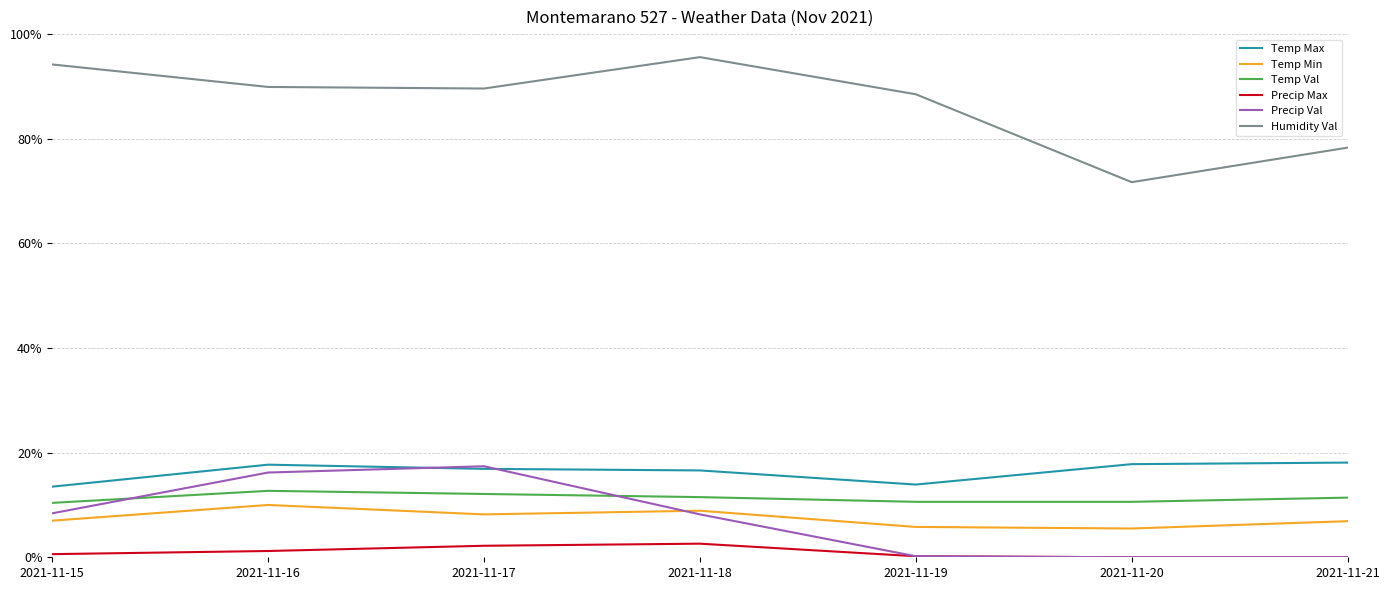

What is the difference between the maximum and minimum values in the Temp Val series?

2.3